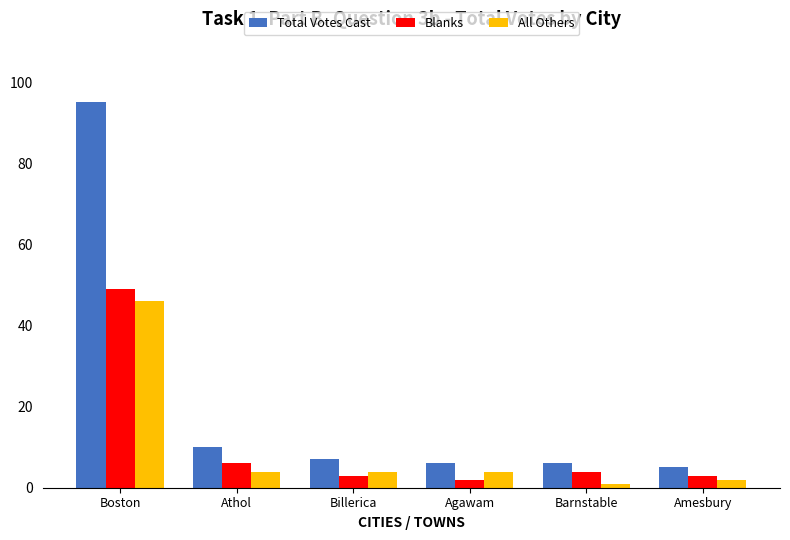

Are the bars grouped side by side (vs. stacked)?

Yes